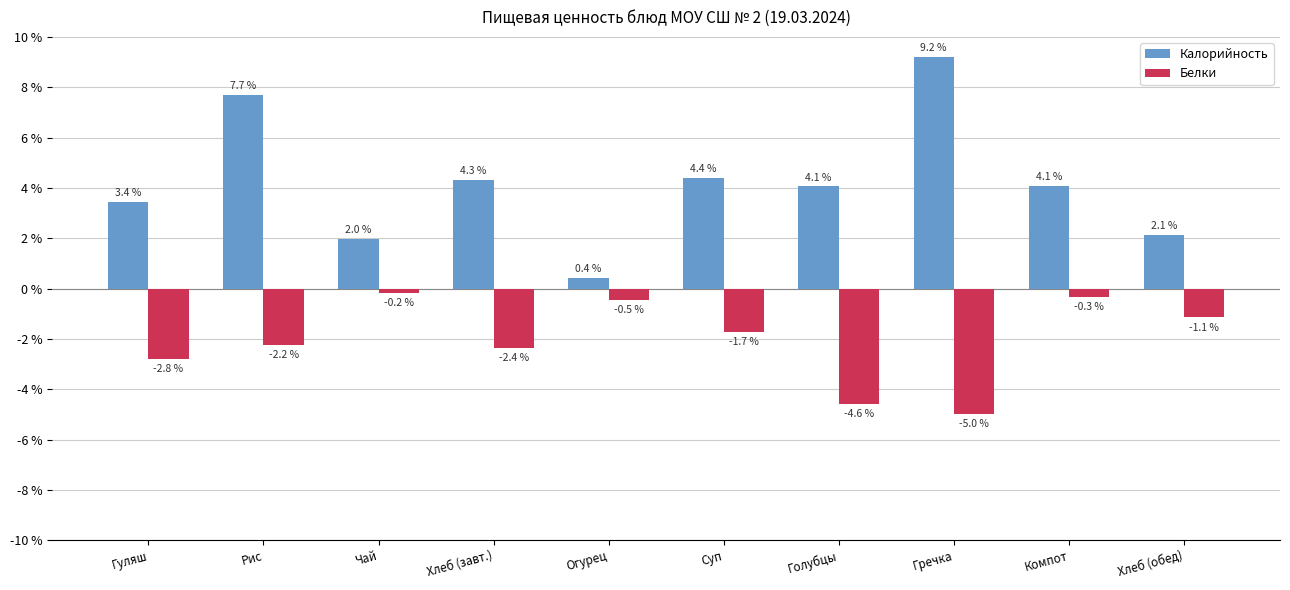

Rank the series by their maximum value, from lowest to highest.

Белки, Калорийность